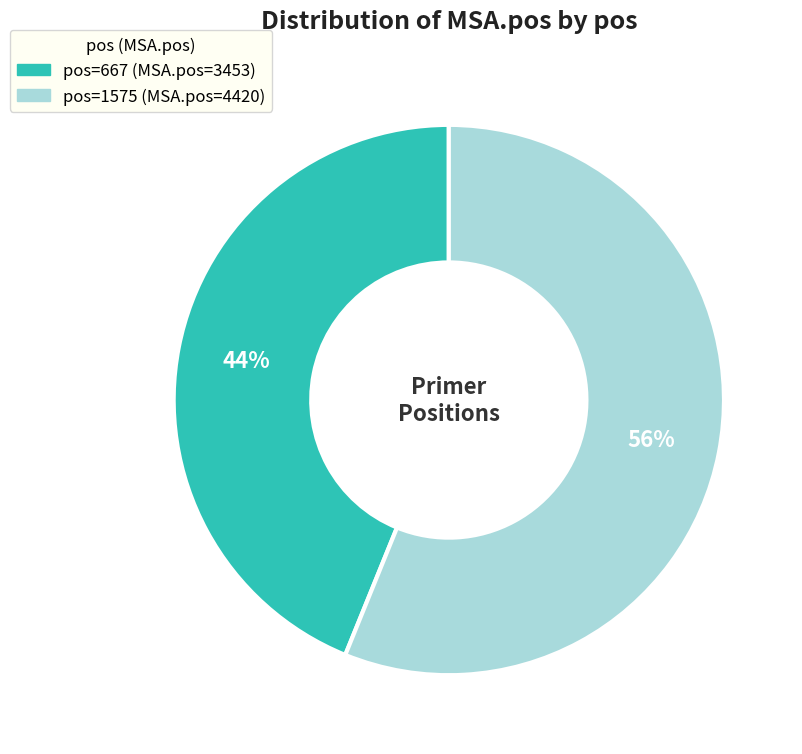

Count the number of slices in the pie.

2